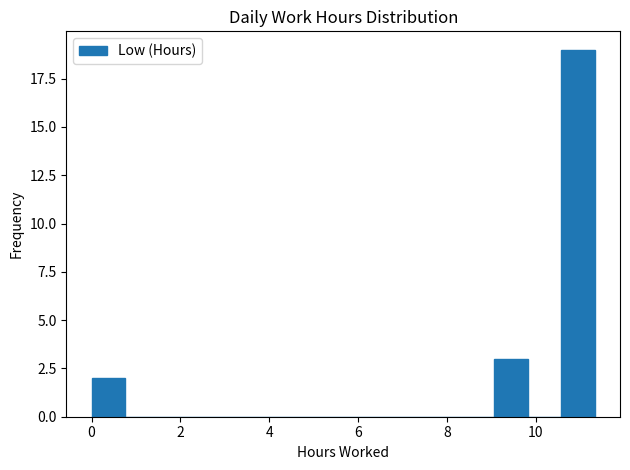

Read against the x-axis, roughly where is the centre of the tallest bar?

11.0